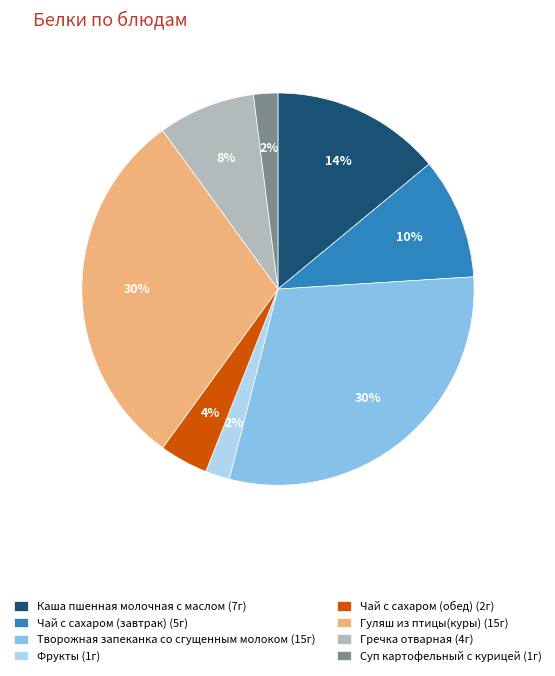

To the nearest percent, what is the difference between the Гречка отварная and Чай с сахаром (обед) slice percentages?

4%